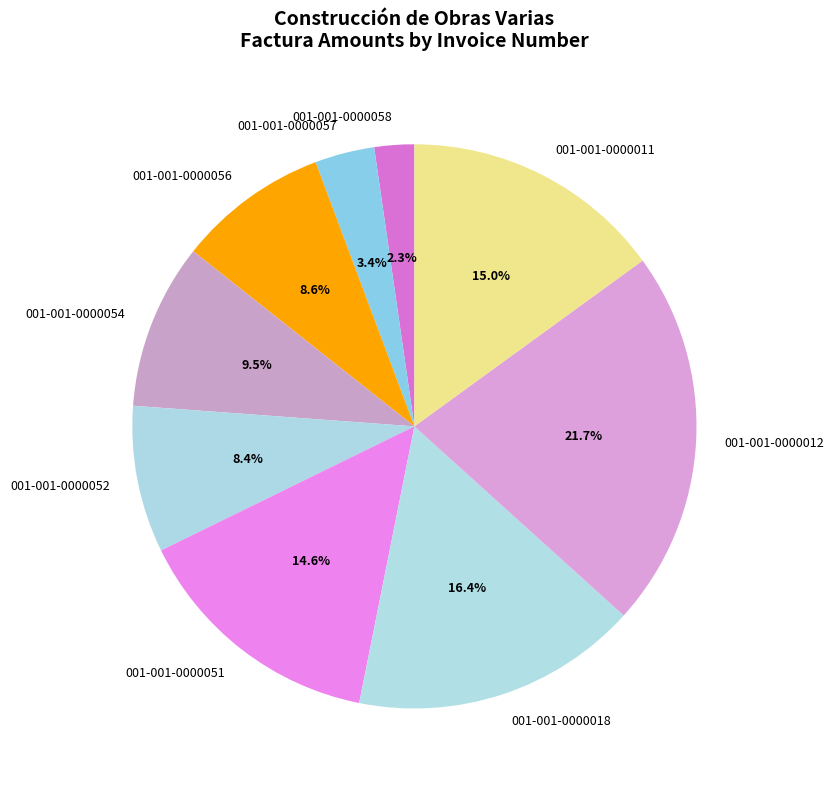

How many slices are in this pie chart?

9